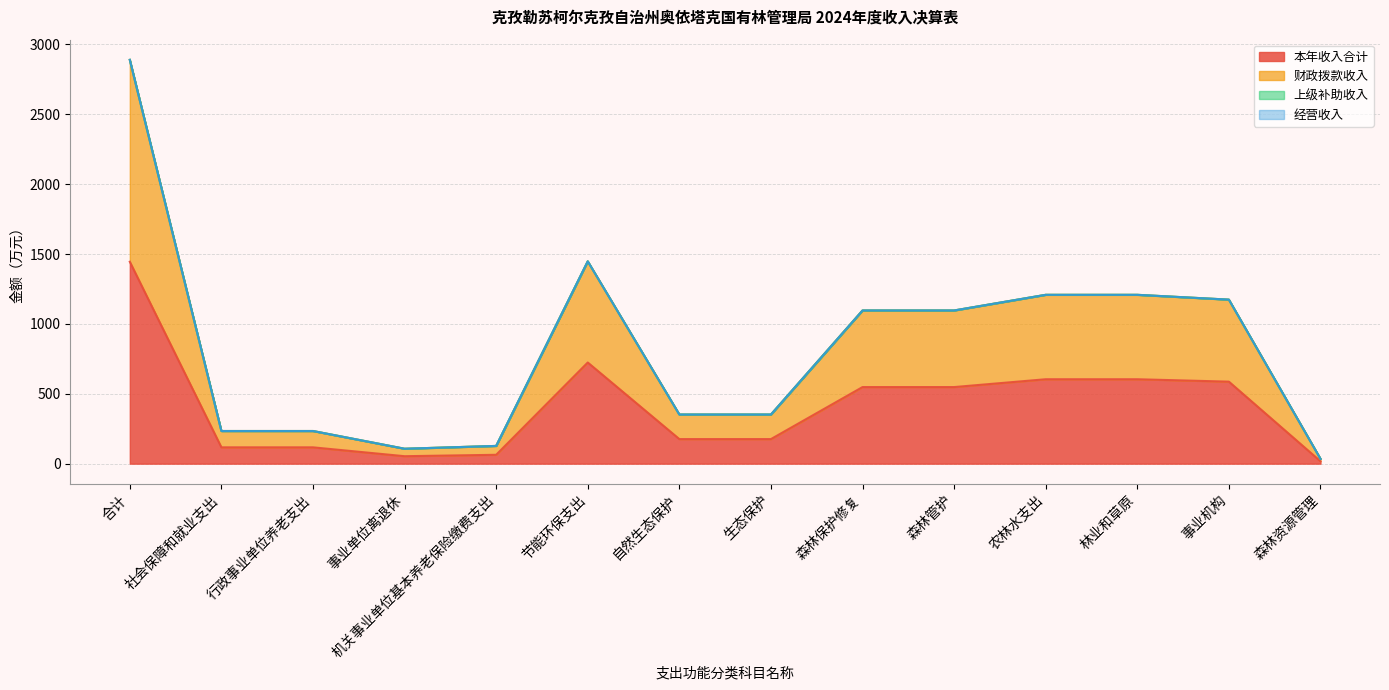

Which series has the largest range (max minus min)?

财政拨款收入